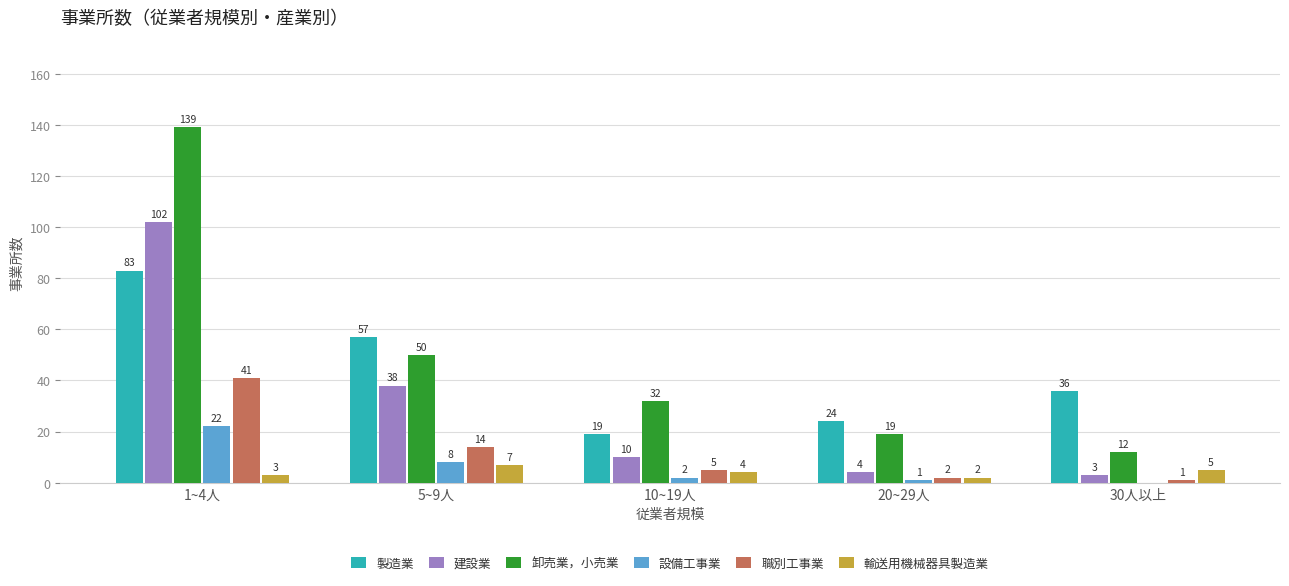

At which category is the sum across all series the highest?

1~4人